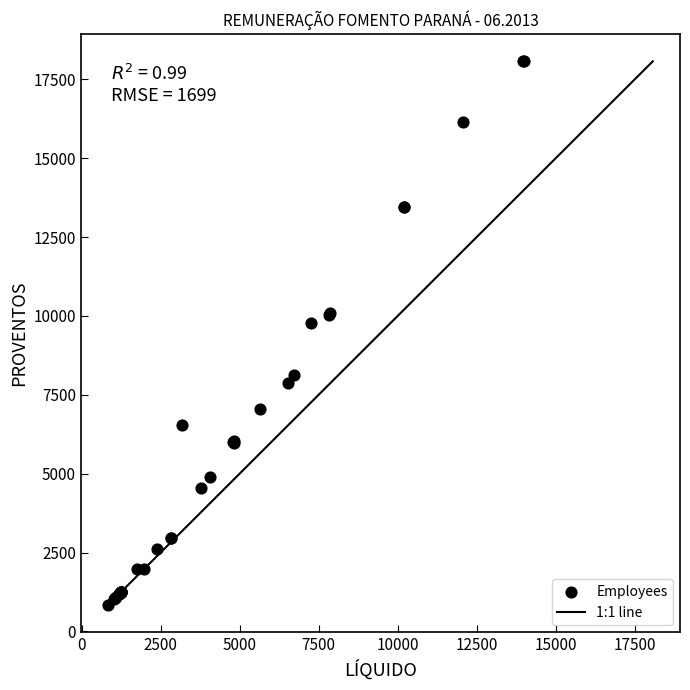

What Y value in the scatter plot is closest to 9456?

9779.1